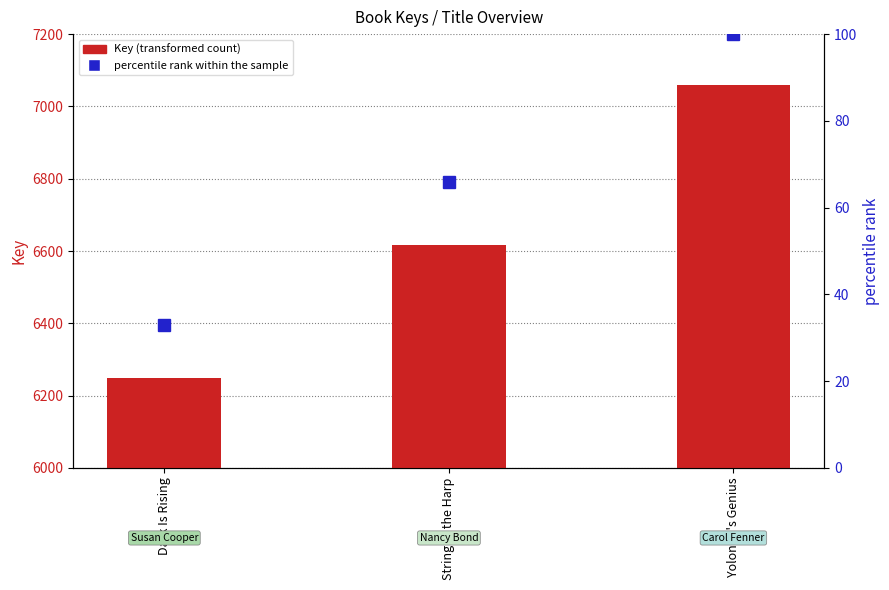

How many data points in percentile rank within the sample are less than 66?

1